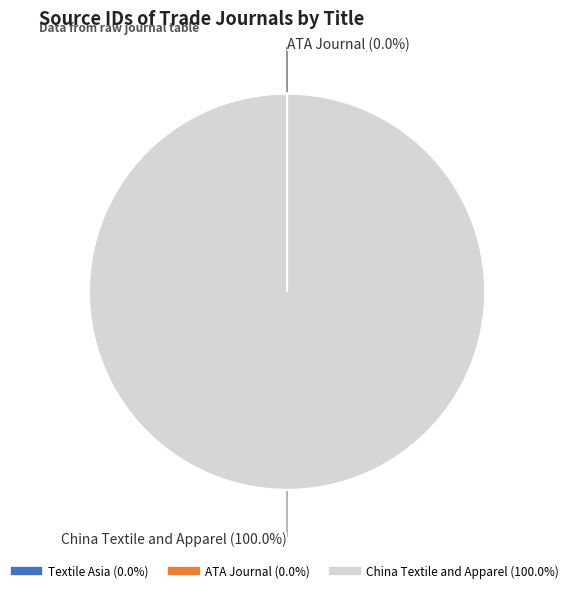

True or false: China Textile and Apparel accounts for 93% of the total.

False